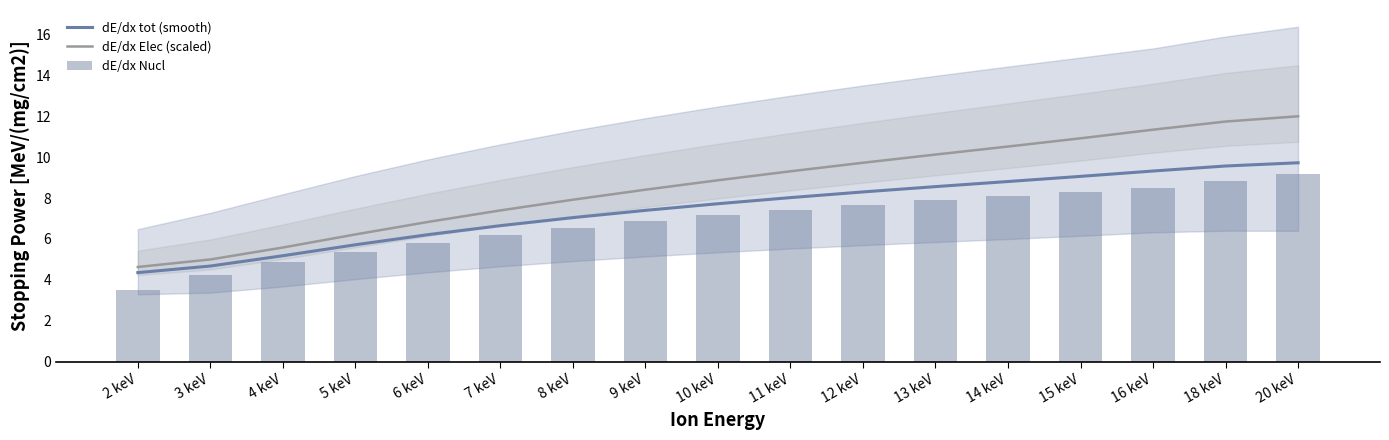

True or false: dE/dx tot (smooth) has a value of 15.7 at 15 keV.

False